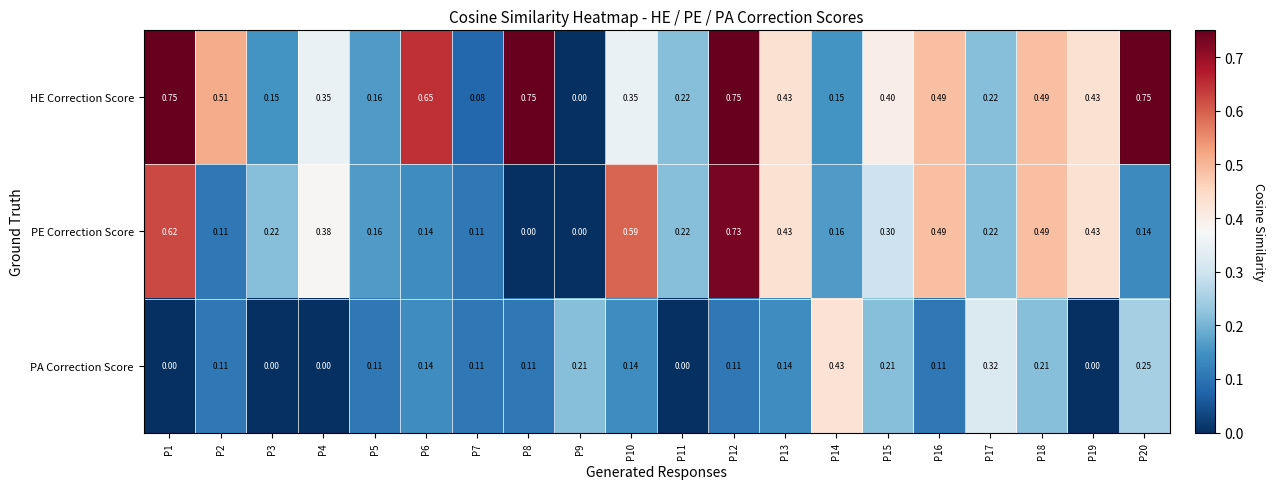

Which series has the widest spread of values?

HE Correction Score